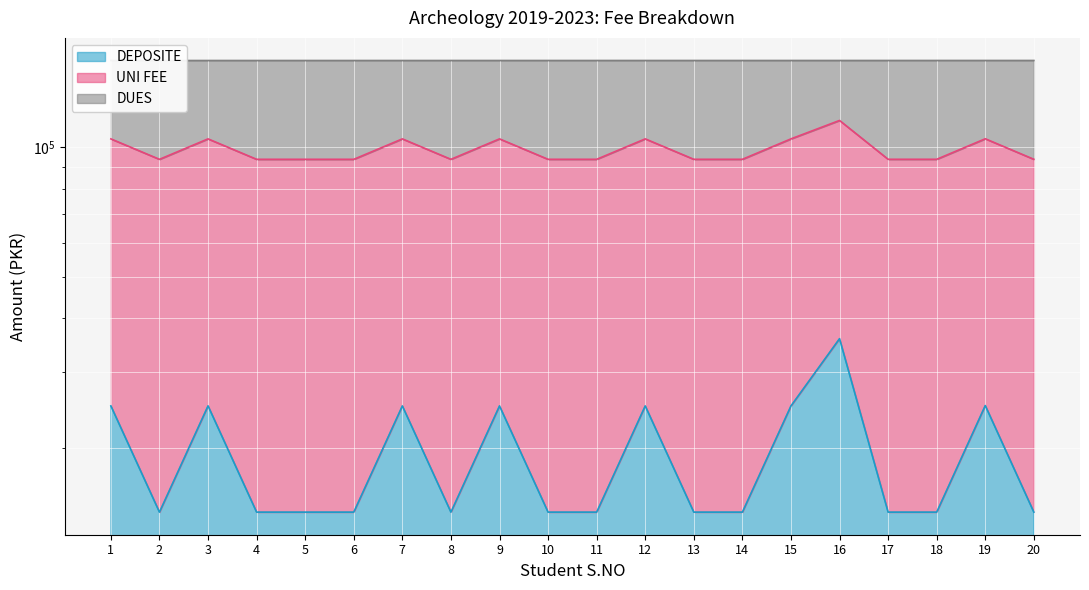

Count the number of data series in this chart.

3